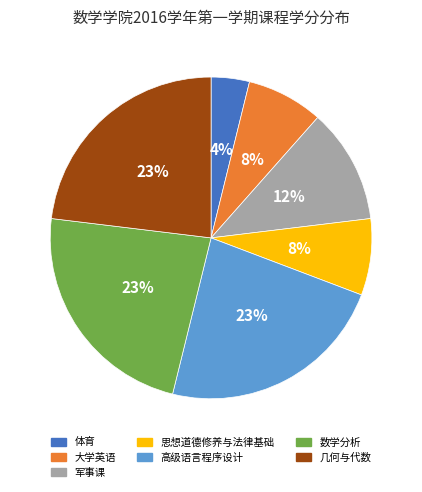

Which slice is the smallest?

体育